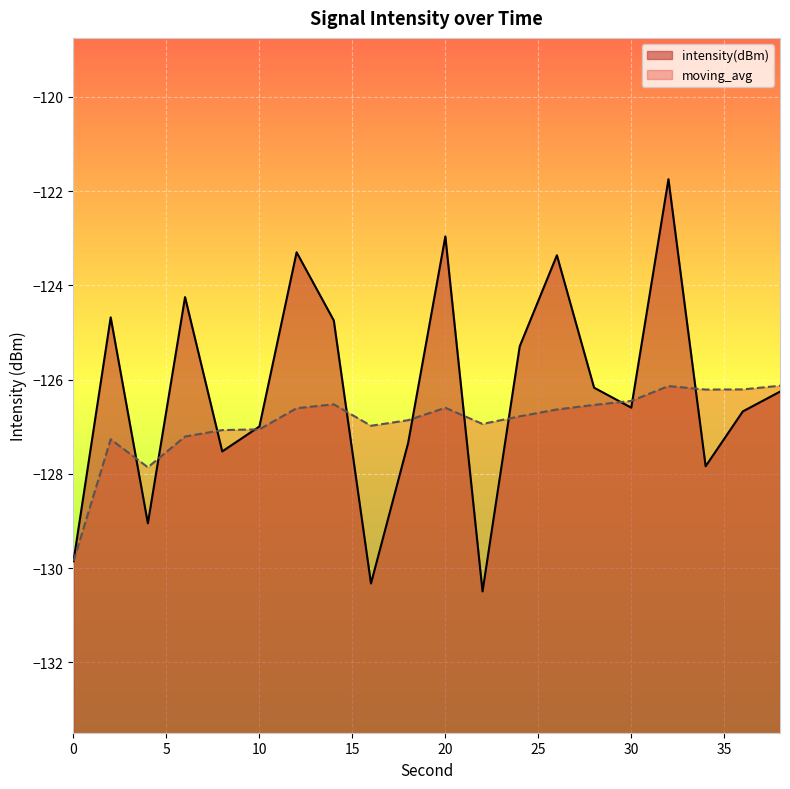

How many lines are shown in the chart?

2